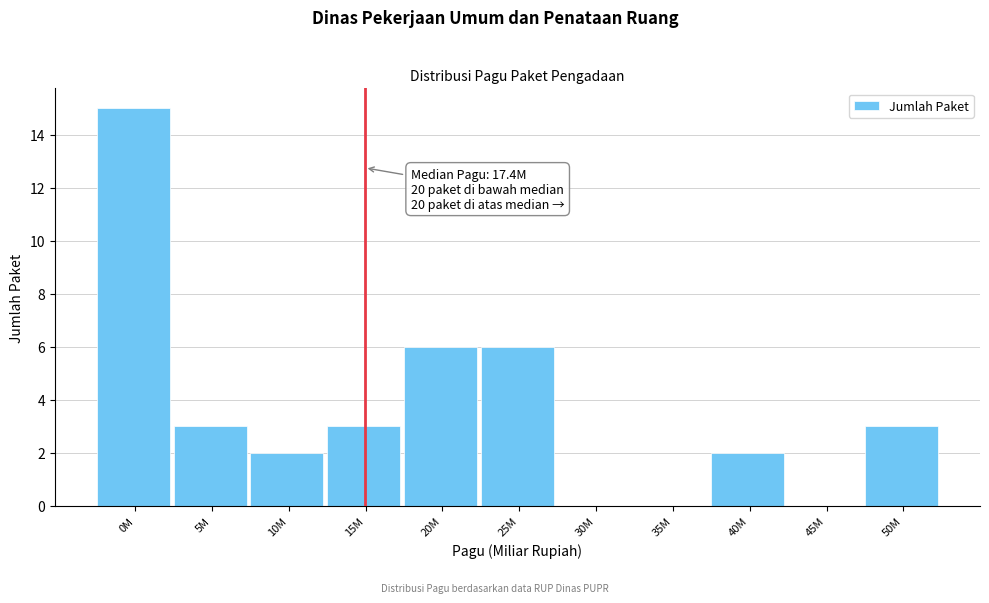

Reading right to left, list all the values displayed in this chart.

50M=3	45M=0	40M=2	35M=0	30M=0	25M=6	20M=6	15M=3	10M=2	5M=3	0M=15